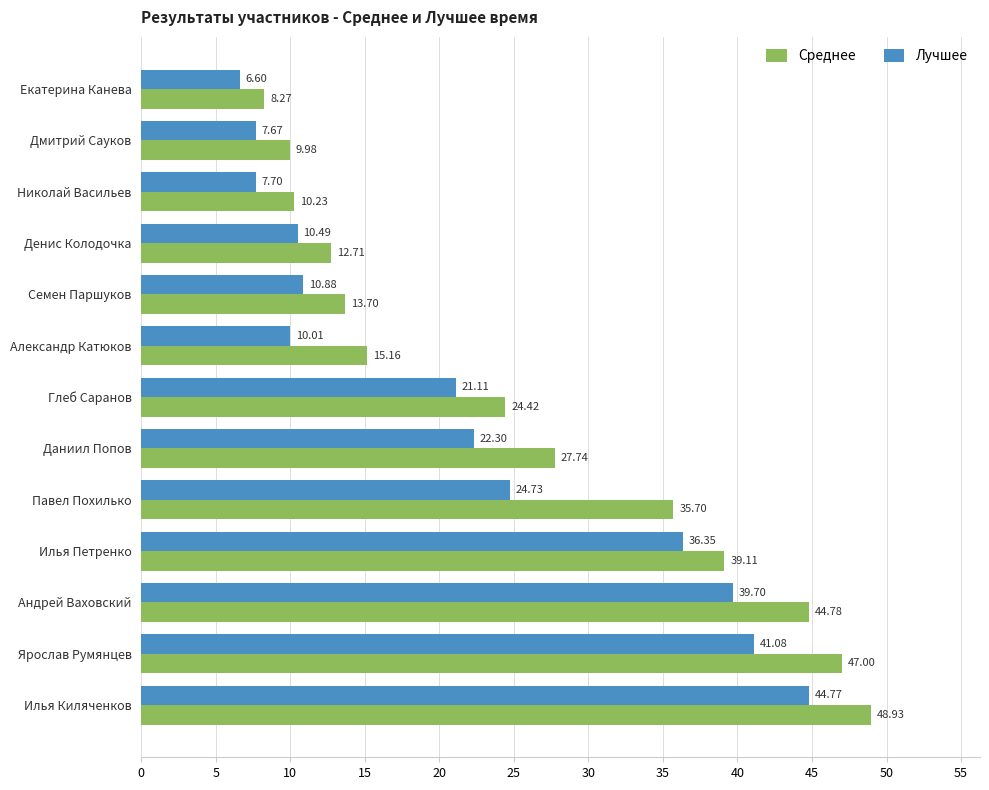

At which label does Среднее reach its minimum?

Екатерина Канева